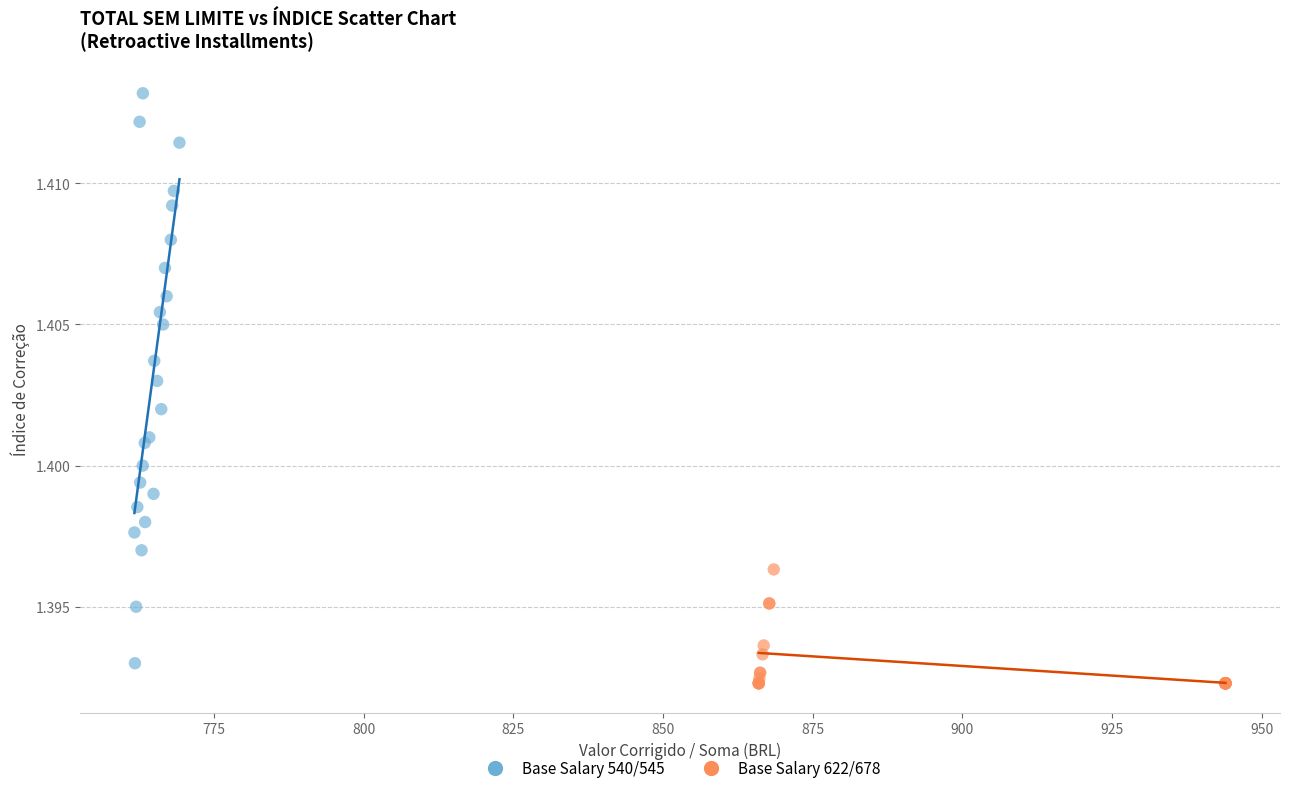

Which series has the largest Y range (max minus min)?

Base Salary 540/545